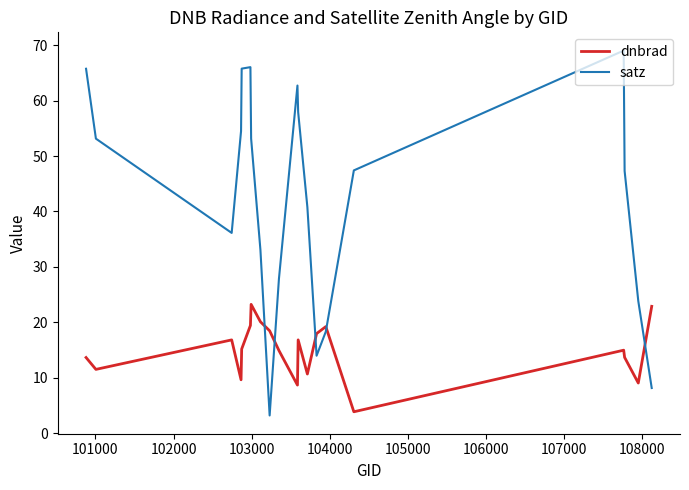

How many series are shown in this chart?

2